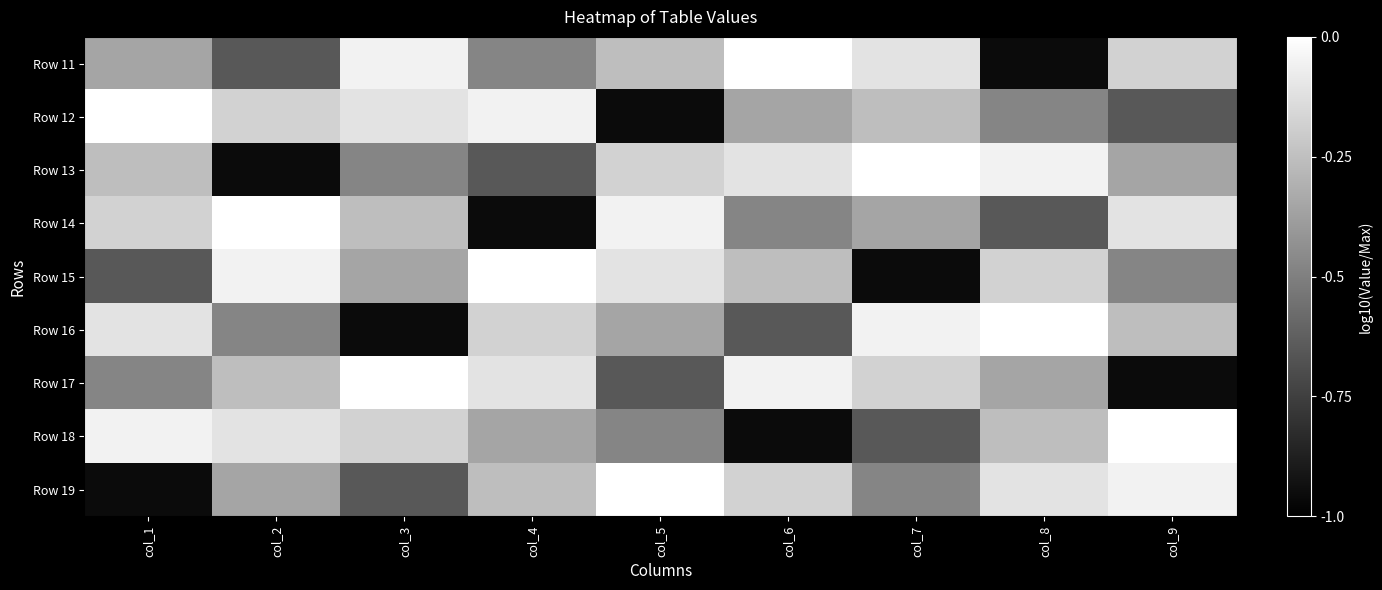

Reading left to right, list all the values displayed in this chart.

Row 11: col_1=-0.4	col_2=-0.7	col_3=-0.1	col_4=-0.5	col_5=-0.3	col_6=0.0	col_7=-0.1	col_8=-1.0	col_9=-0.2
Row 12: col_1=0.0	col_2=-0.2	col_3=-0.1	col_4=-0.1	col_5=-1.0	col_6=-0.4	col_7=-0.3	col_8=-0.5	col_9=-0.7
Row 13: col_1=-0.3	col_2=-1.0	col_3=-0.5	col_4=-0.7	col_5=-0.2	col_6=-0.1	col_7=0.0	col_8=-0.1	col_9=-0.4
Row 14: col_1=-0.2	col_2=0.0	col_3=-0.3	col_4=-1.0	col_5=-0.1	col_6=-0.5	col_7=-0.4	col_8=-0.7	col_9=-0.1
Row 15: col_1=-0.7	col_2=-0.1	col_3=-0.4	col_4=0.0	col_5=-0.1	col_6=-0.3	col_7=-1.0	col_8=-0.2	col_9=-0.5
Row 16: col_1=-0.1	col_2=-0.5	col_3=-1.0	col_4=-0.2	col_5=-0.4	col_6=-0.7	col_7=-0.1	col_8=0.0	col_9=-0.3
Row 17: col_1=-0.5	col_2=-0.3	col_3=0.0	col_4=-0.1	col_5=-0.7	col_6=-0.1	col_7=-0.2	col_8=-0.4	col_9=-1.0
Row 18: col_1=-0.1	col_2=-0.1	col_3=-0.2	col_4=-0.4	col_5=-0.5	col_6=-1.0	col_7=-0.7	col_8=-0.3	col_9=0.0
Row 19: col_1=-1.0	col_2=-0.4	col_3=-0.7	col_4=-0.3	col_5=0.0	col_6=-0.2	col_7=-0.5	col_8=-0.1	col_9=-0.1